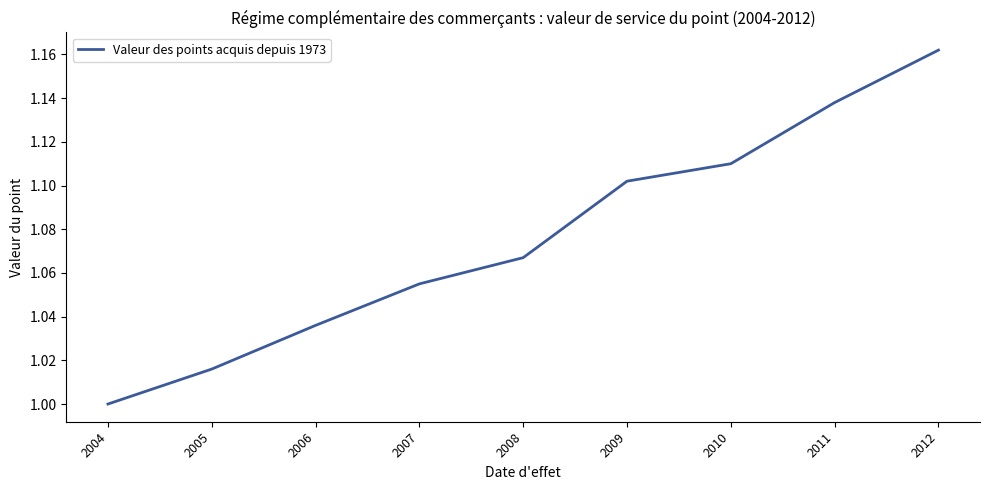

Count the number of data series in this chart.

1